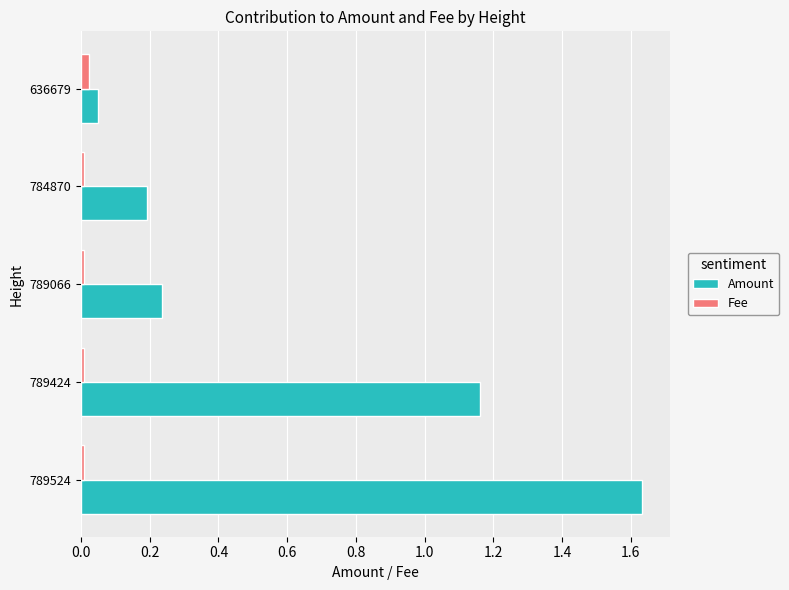

Is the value of Fee at 789424 greater than the value of Amount at 789524?

No